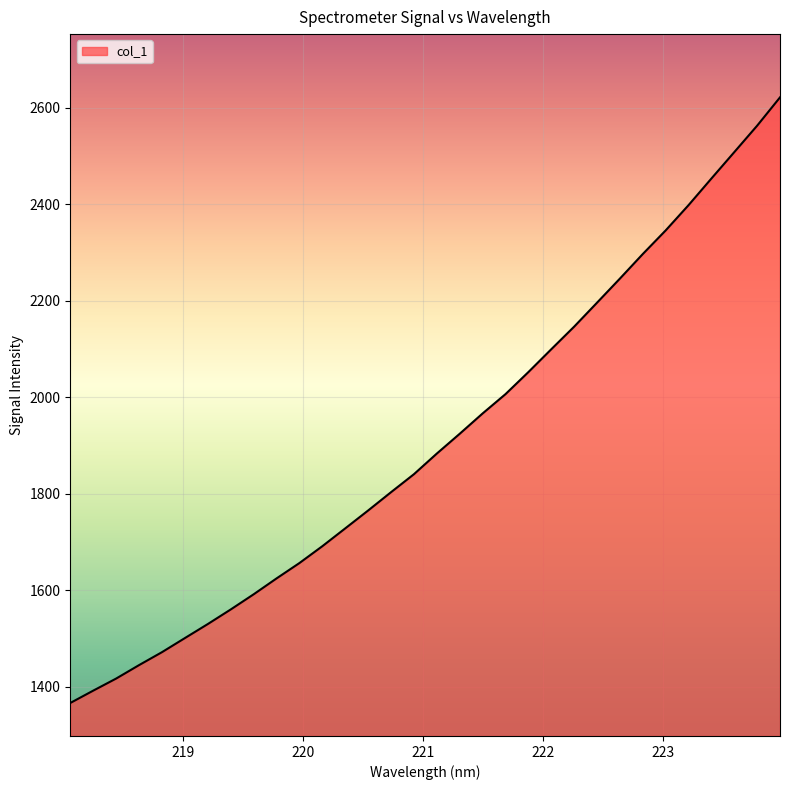

What is the minimum value shown in the chart?

1366.8